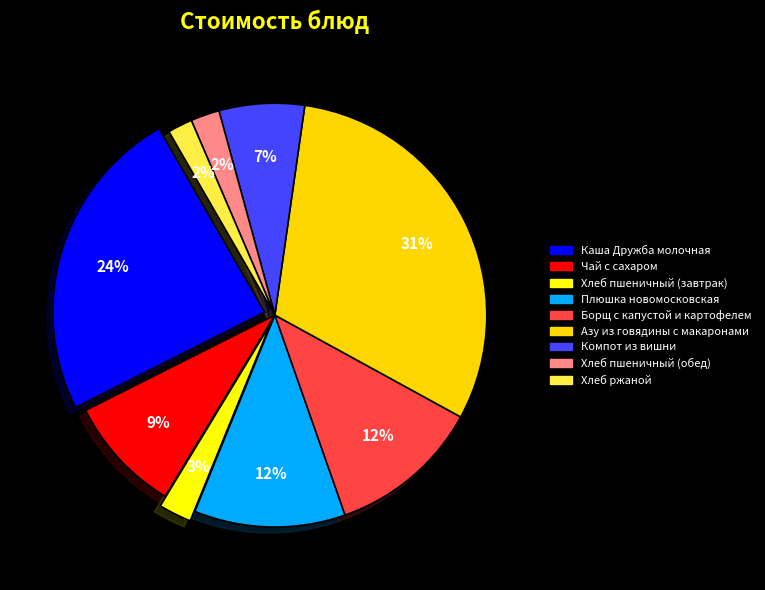

What is the ratio of the value at Борщ с капустой и картофелем to the value at Каша Дружба молочная?

0.5